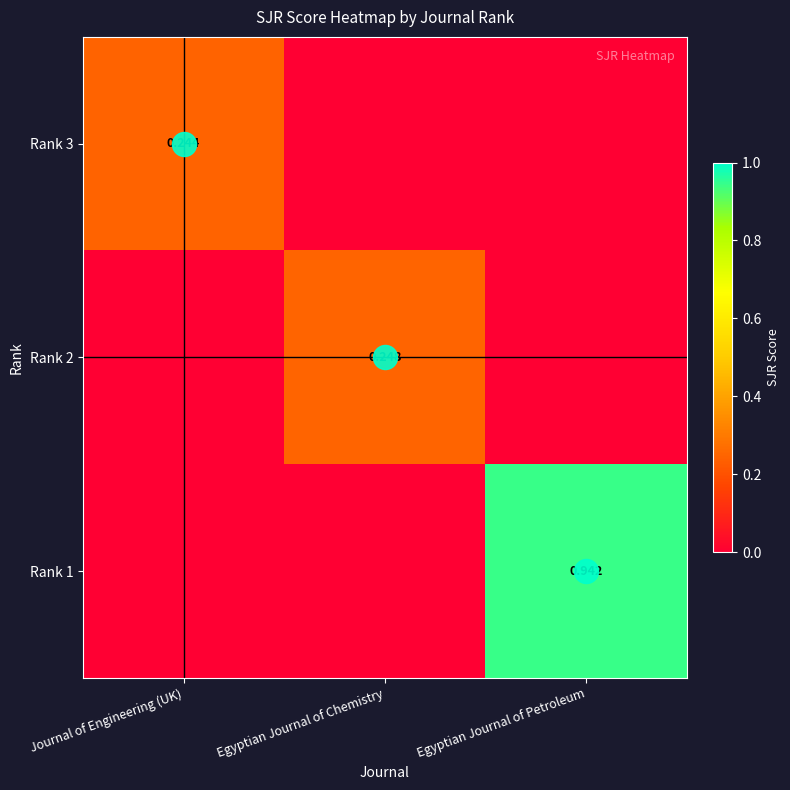

At which label is Rank 3 closest to 0?

Egyptian Journal of Chemistry